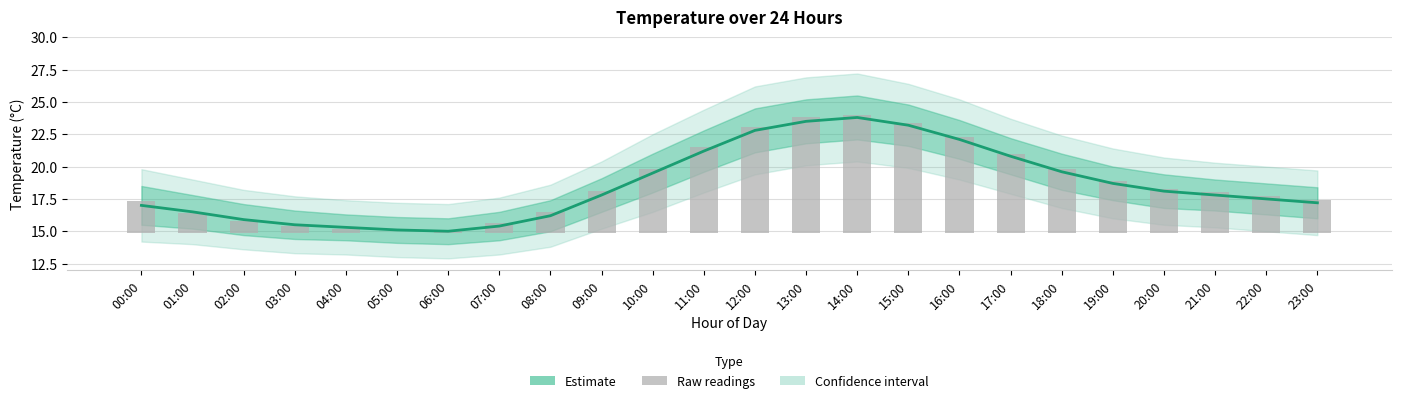

What is the value of the temperature bar at the 10th from the left?

17.8